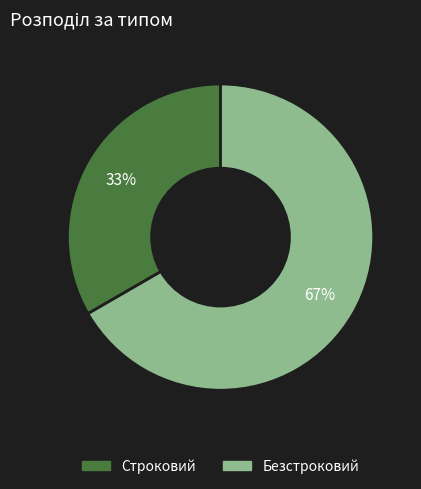

What is the ratio of the value at Строковий to the value at Безстроковий?

0.5